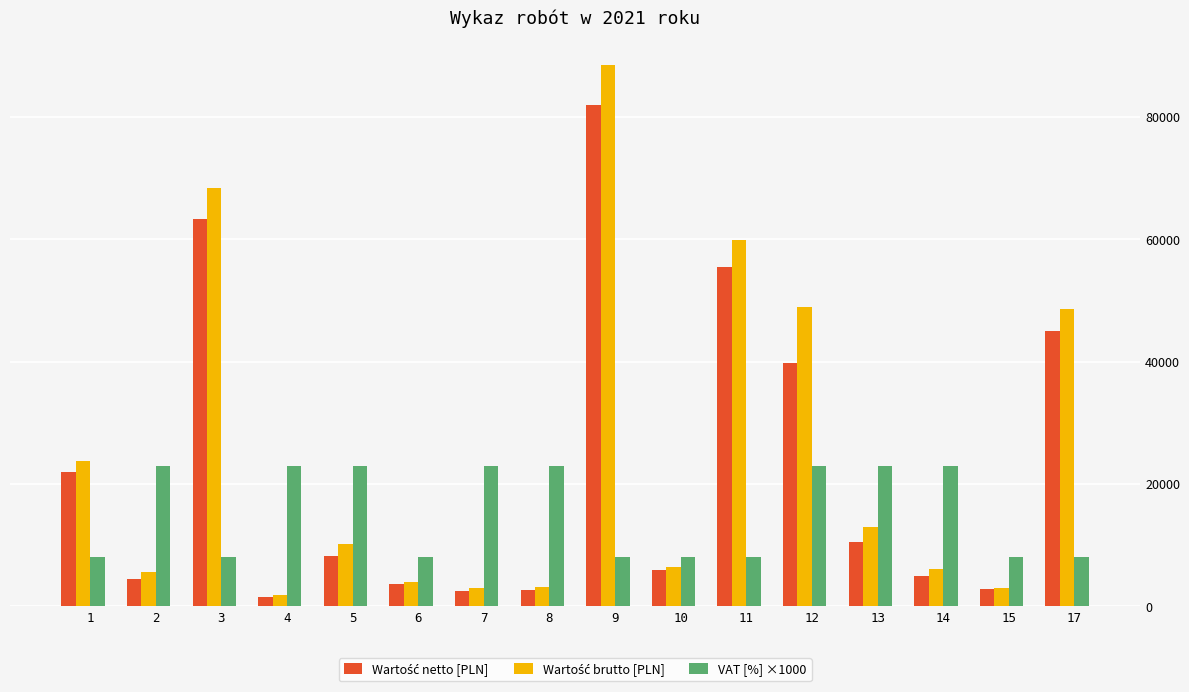

What is the sum of all VAT [%] ×1000 values?

248000.0